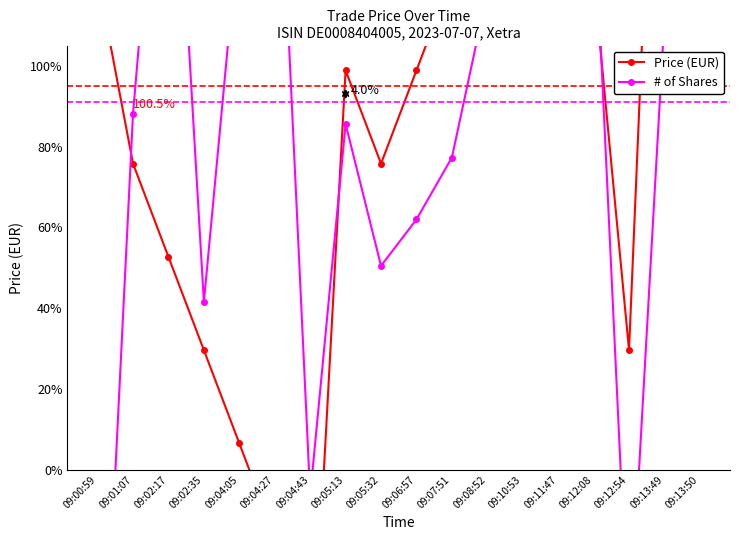

True or false: # of Shares has a value of 69.1 at 09:02:35.

False